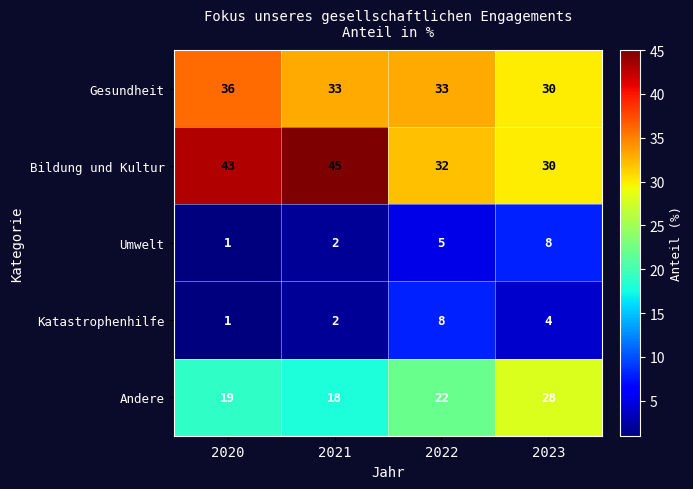

What is the maximum value shown in the chart?

45